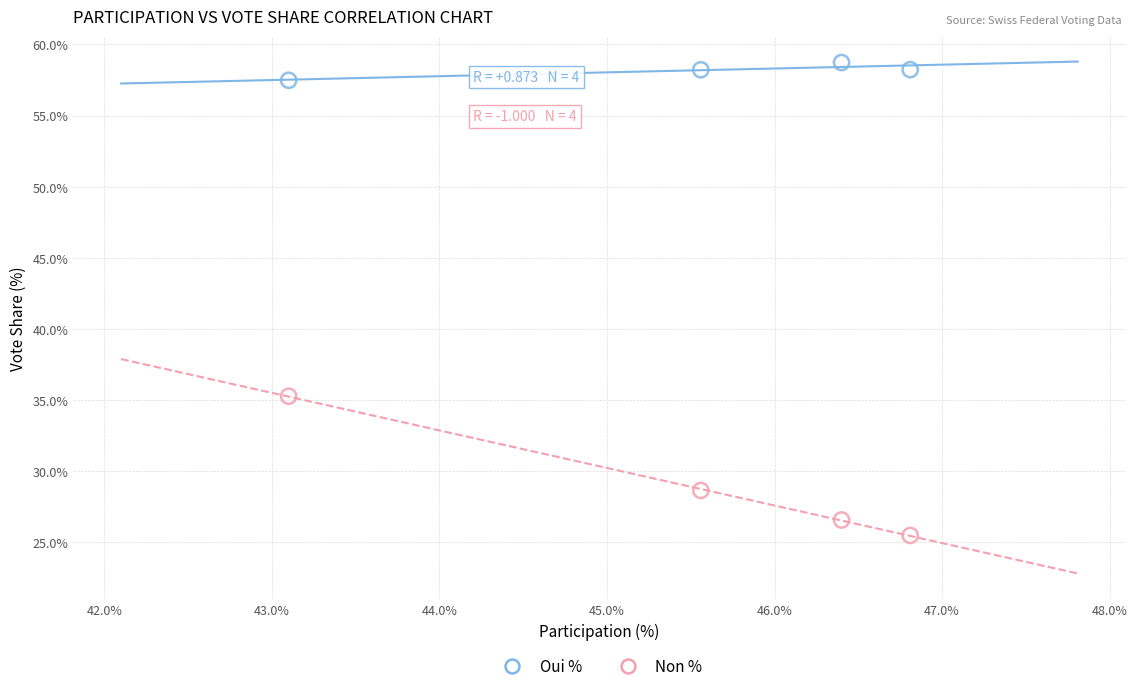

Which series contains the lowest Y value?

Non %